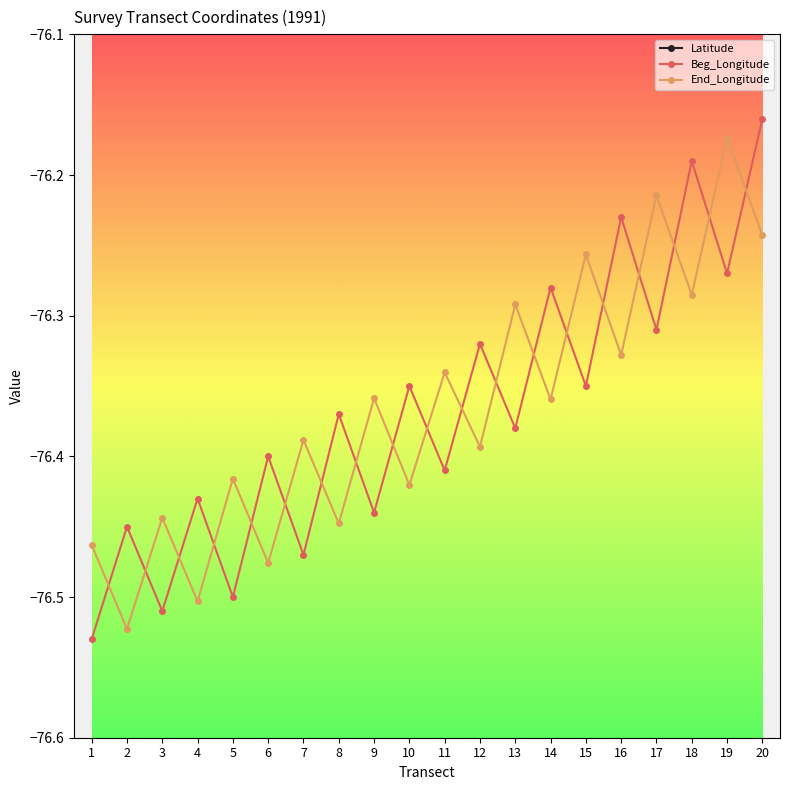

What is the spread (max minus min) of values at 6?

111.2